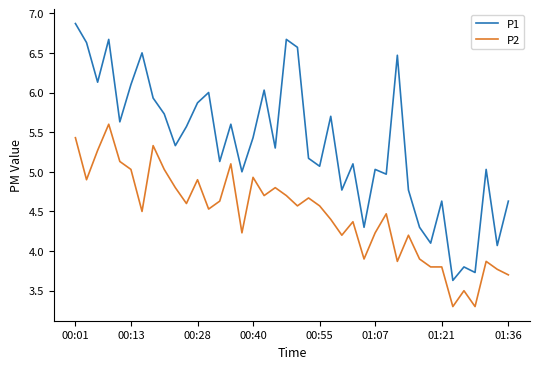

List the series in order of their peak value, lowest first.

P2, P1